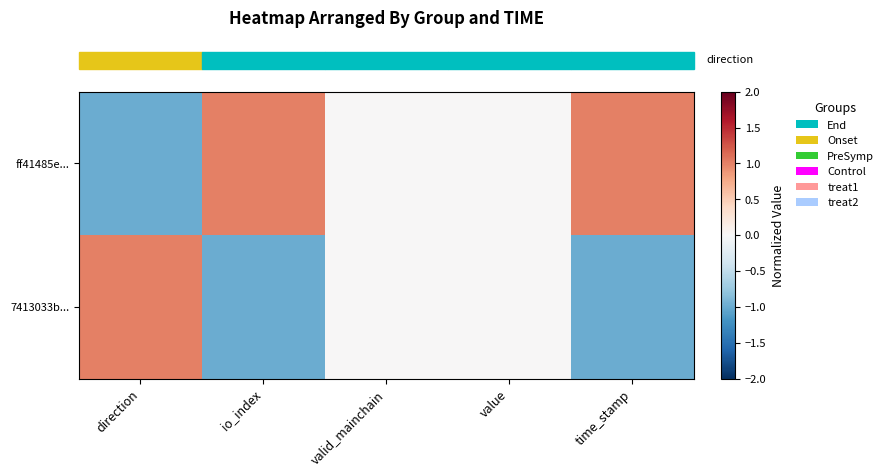

What is the difference between the highest and lowest values at direction?

2